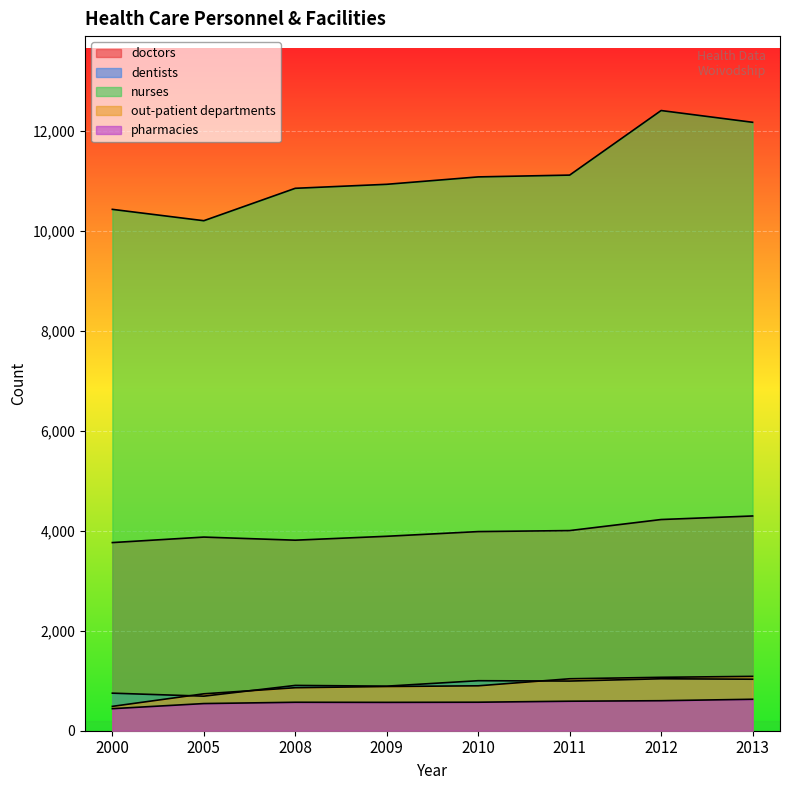

True or false: dentists has more than 0 points higher than both neighbors.

True